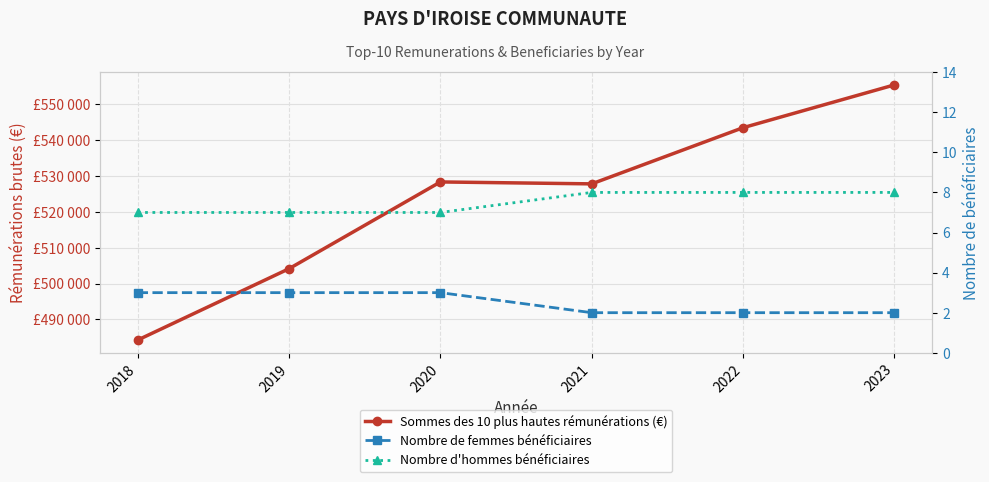

How many lines are shown in the chart?

3